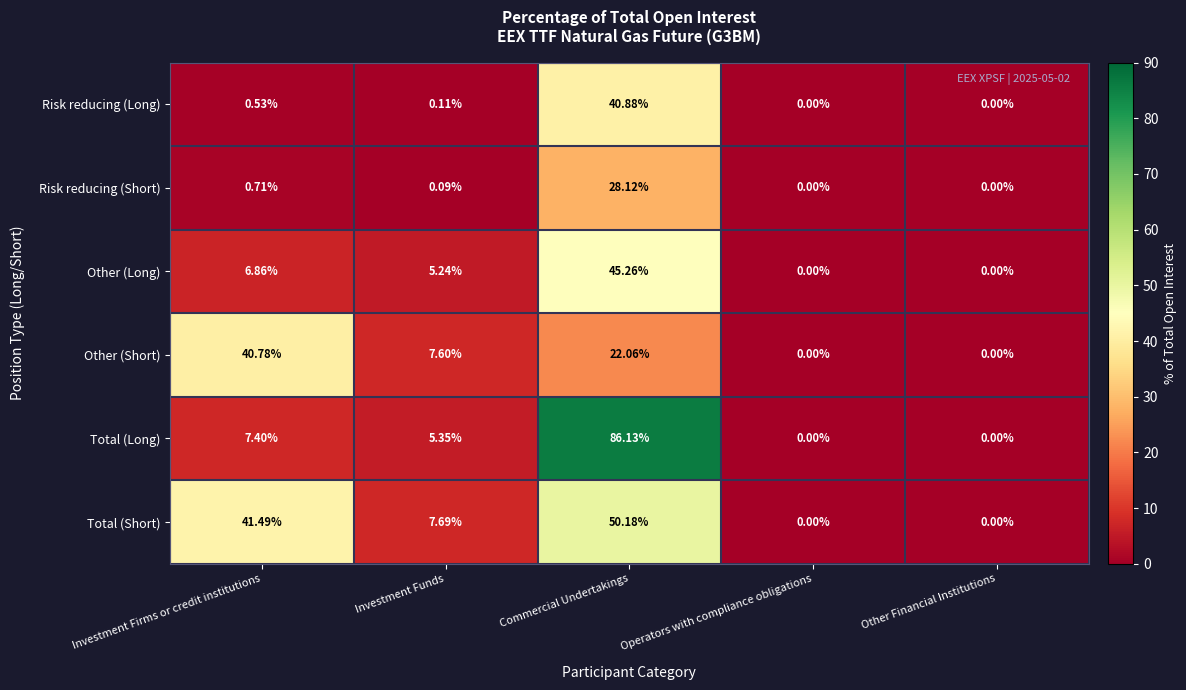

Which series changed the most between Investment Firms or credit institutions and Other Financial Institutions?

Total (Short)